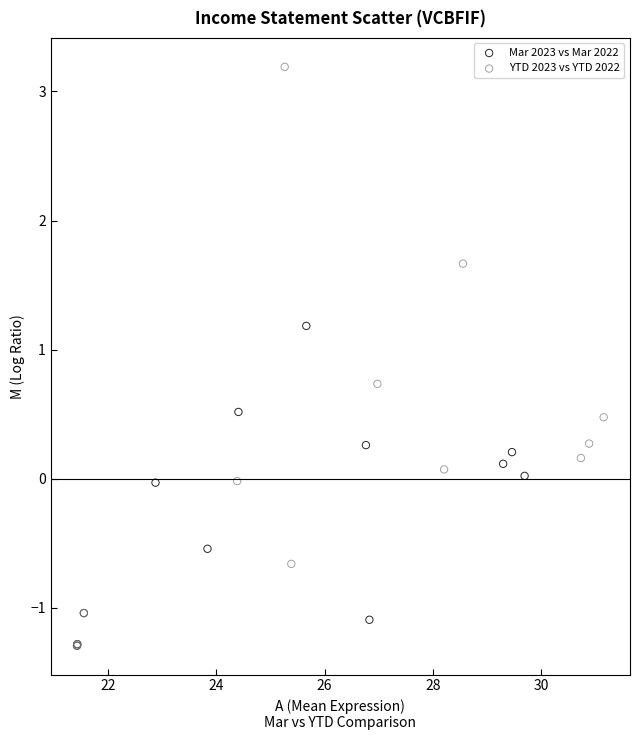

Which series reaches the maximum Y coordinate?

YTD 2023 vs YTD 2022